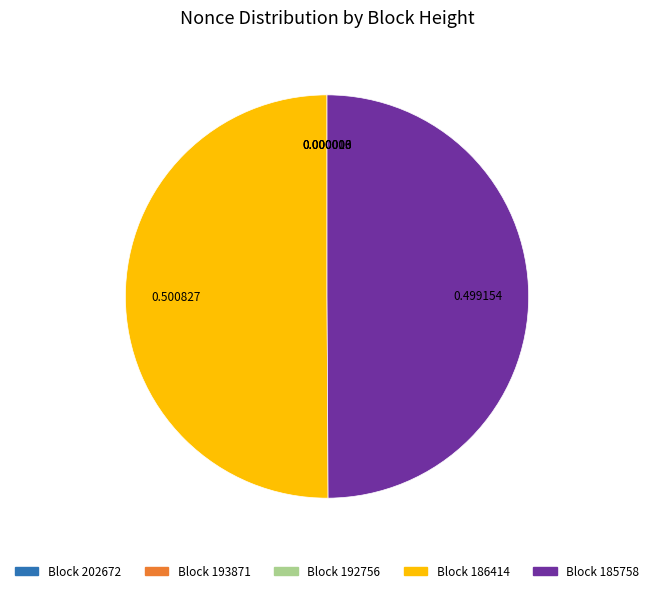

What is the majority slice?

186414